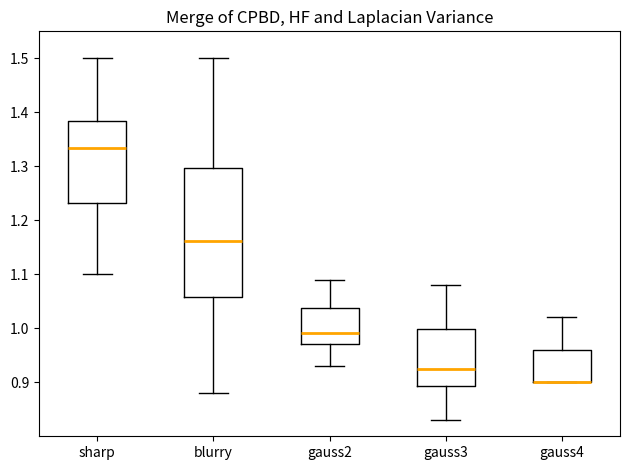

Where does the lower whisker of the box for gauss2 end on the y-axis? The values are not printed on the chart, so give them approximately, as read against the axis.

0.93